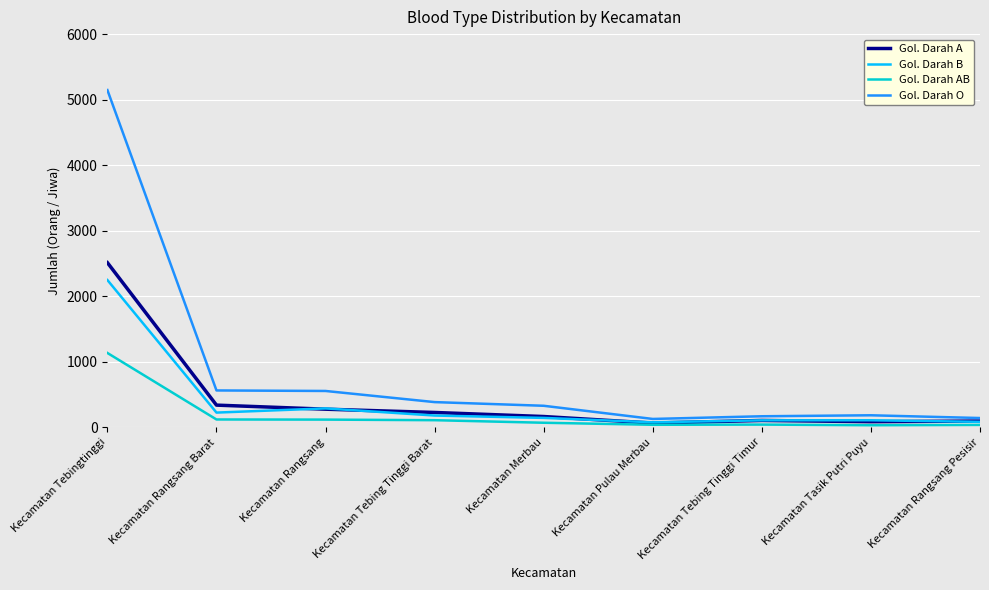

Which series has the widest spread of values?

Gol. Darah O